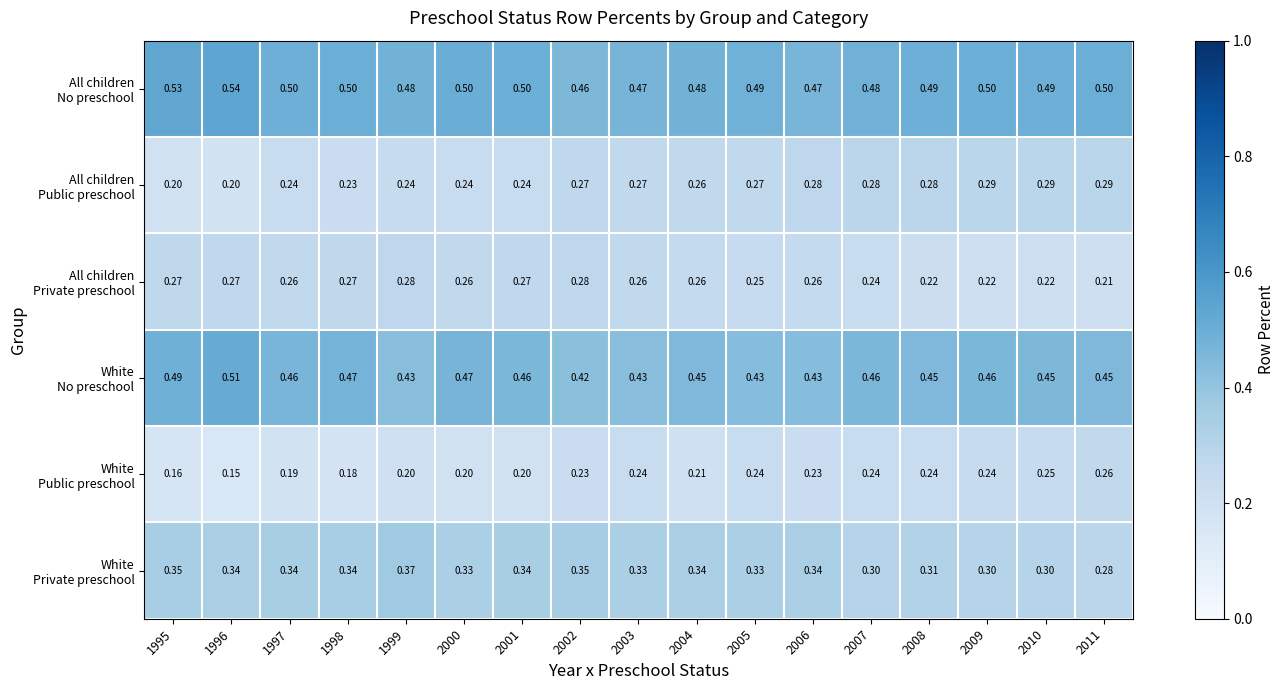

Count the number of data series in this chart.

6